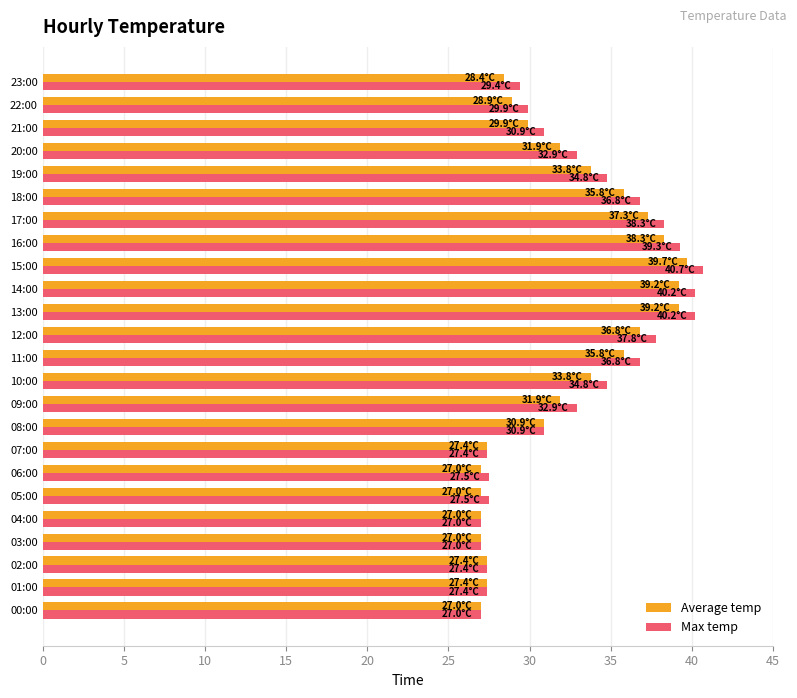

What is the maximum value for Max temp?

40.7